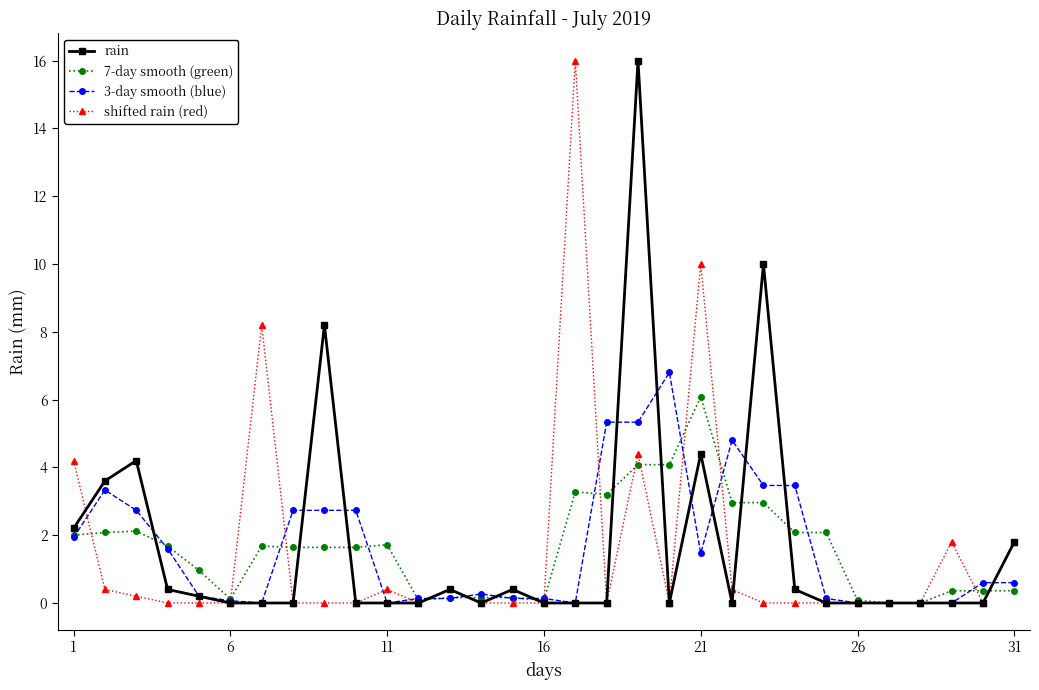

What is the highest value of the 7-day smooth (green) series?

6.1